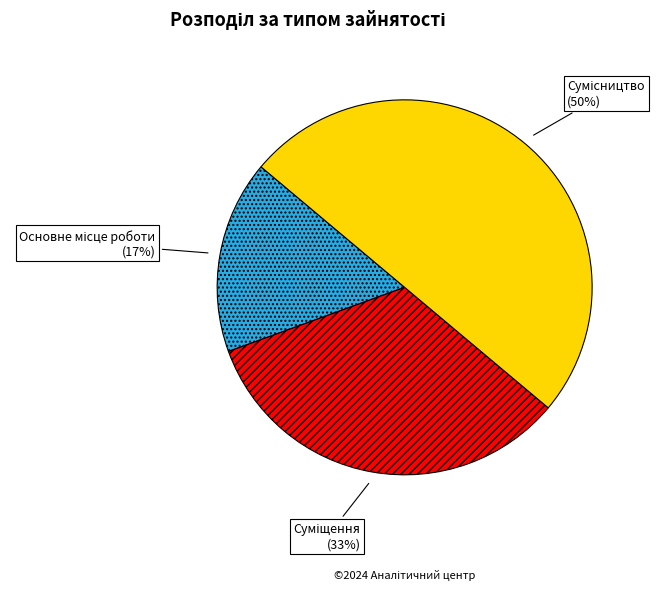

To the nearest percent, what is the average slice percentage?

33%